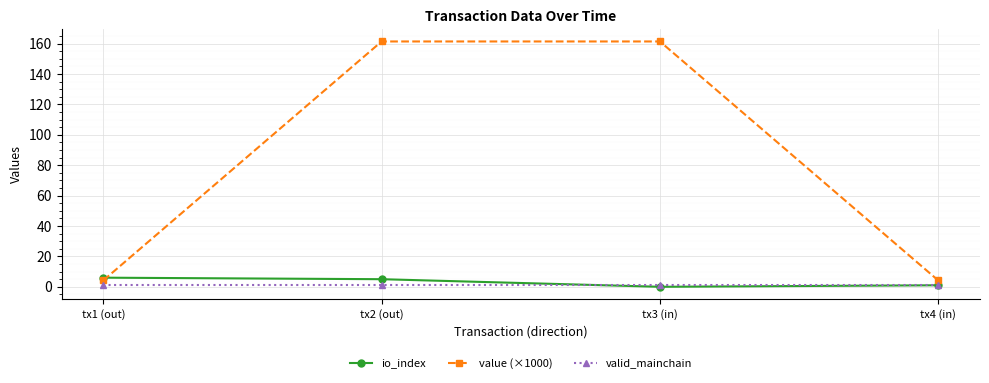

Is it true that valid_mainchain equals 1.0 at tx3 (in)?

True